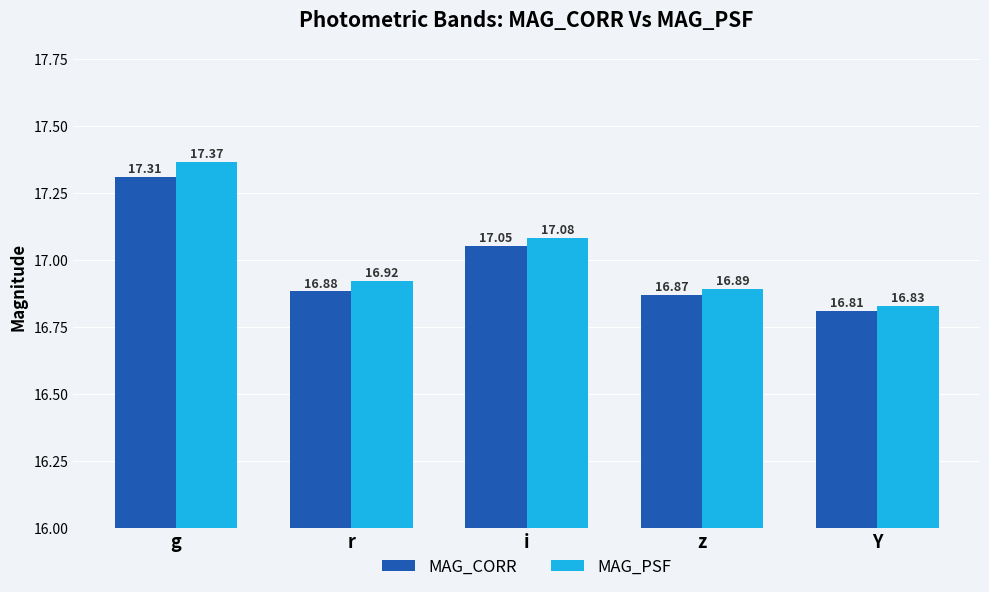

Which label corresponds to the smallest value in the chart?

Y